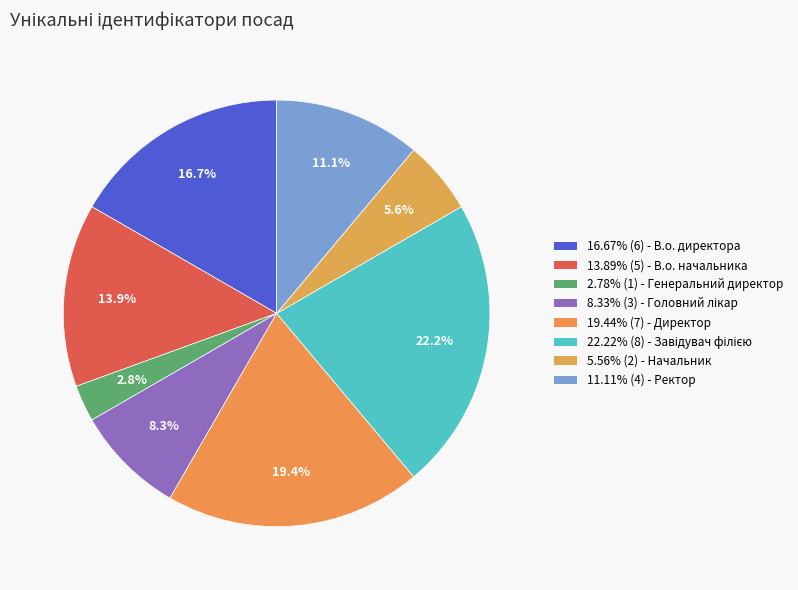

How many slices are in this pie chart?

8